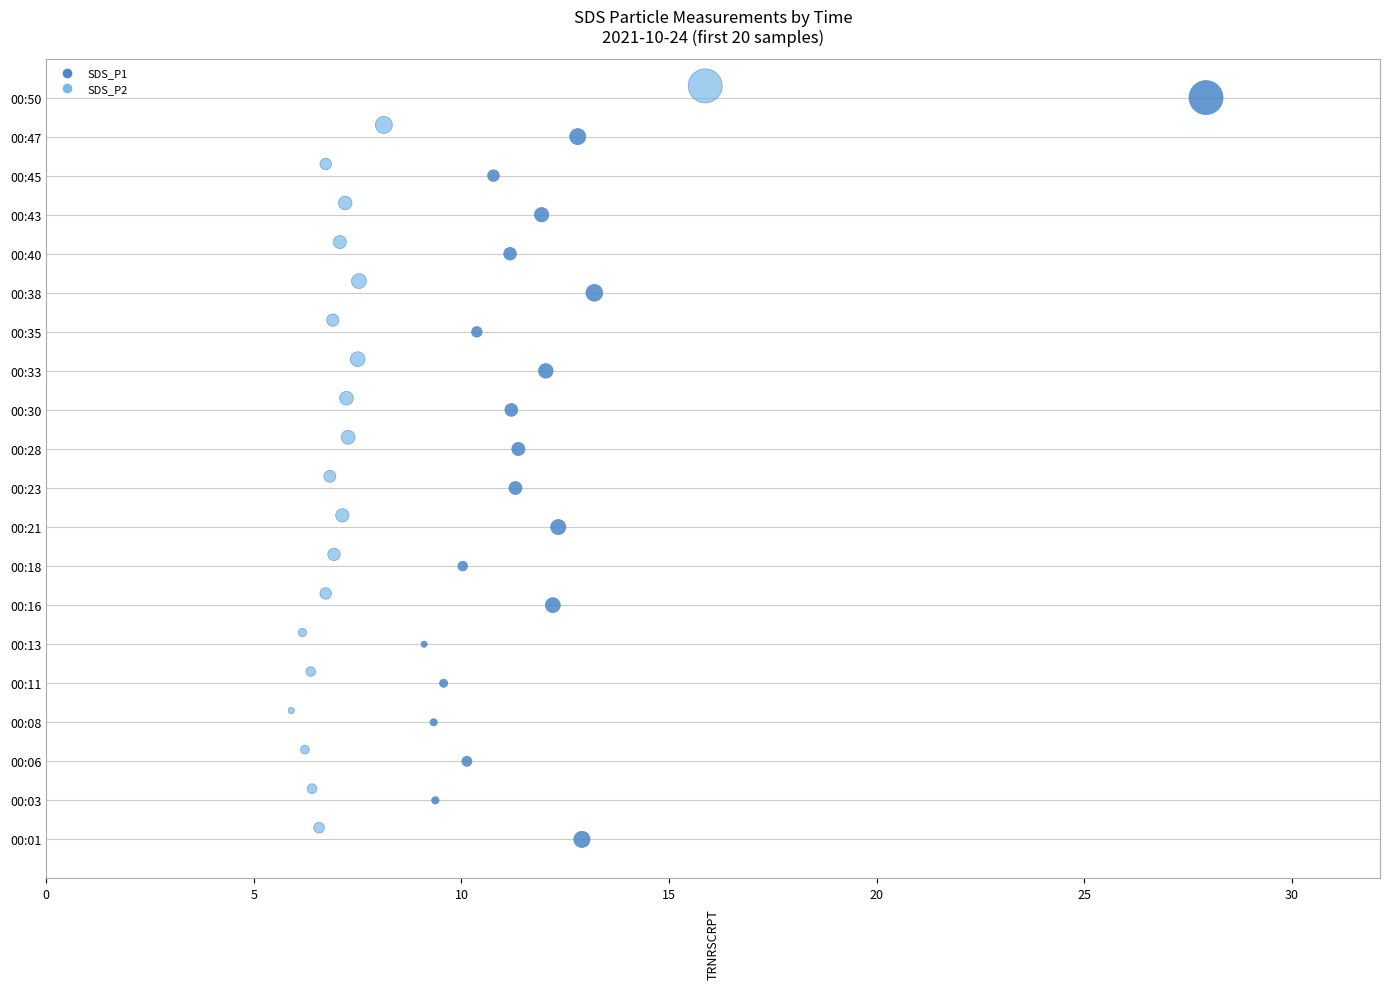

What are all the series names shown in the legend?

SDS_P1, SDS_P2